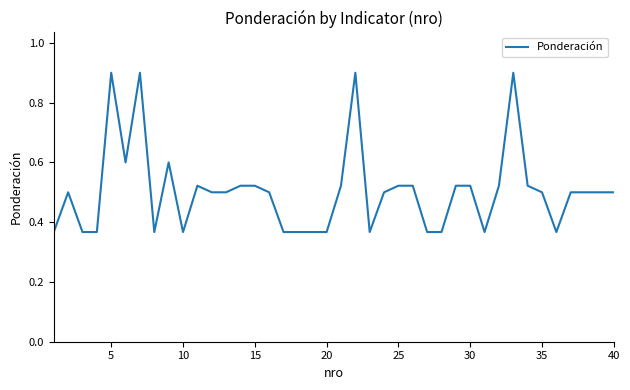

What is the maximum value shown in the chart?

0.9